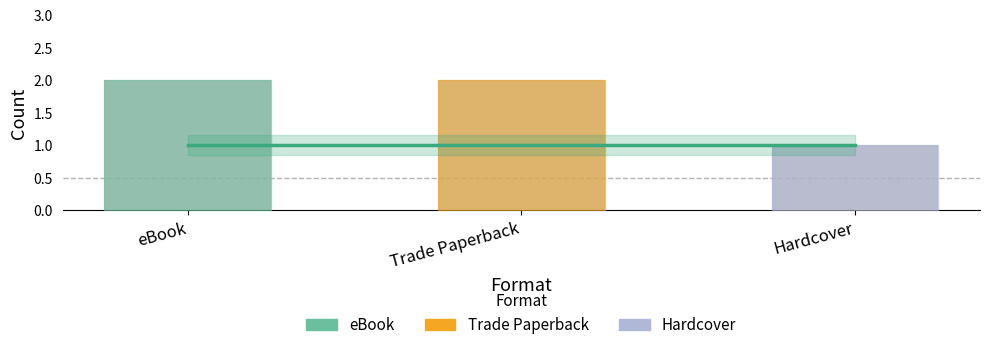

The value at eBook is 2. True or false?

True